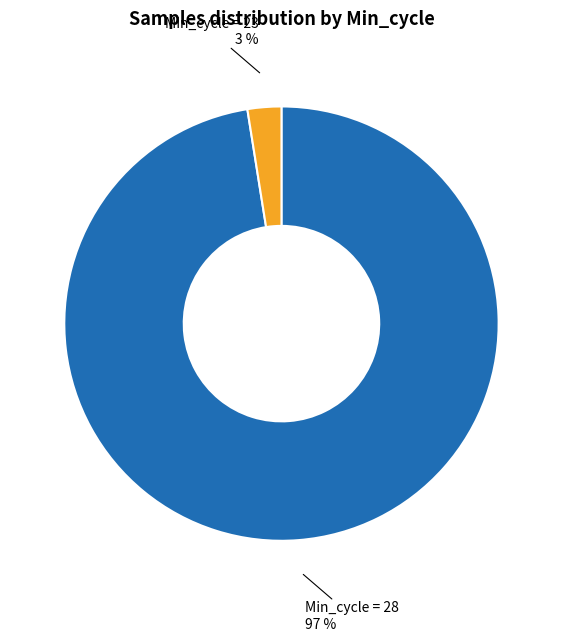

To the nearest percent, what is the combined percentage of Min_cycle = 28 and Min_cycle = 23?

100%